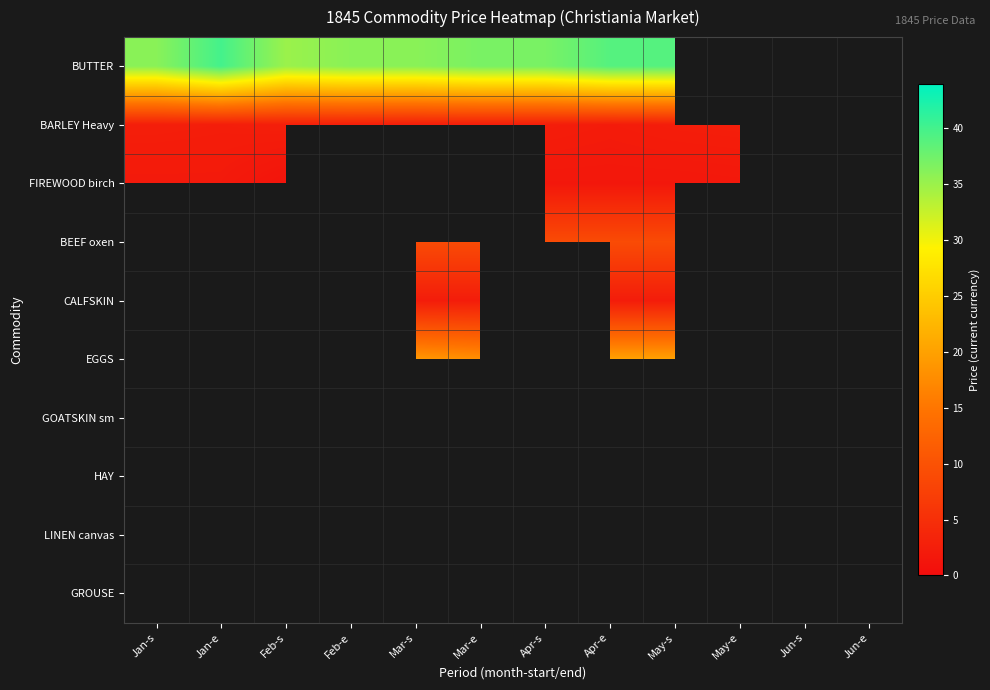

Rank the series at Jan-s from lowest to highest value.

FIREWOOD birch, BEEF oxen, CALFSKIN, EGGS, GOATSKIN sm, HAY, LINEN canvas, GROUSE, BARLEY Heavy, BUTTER